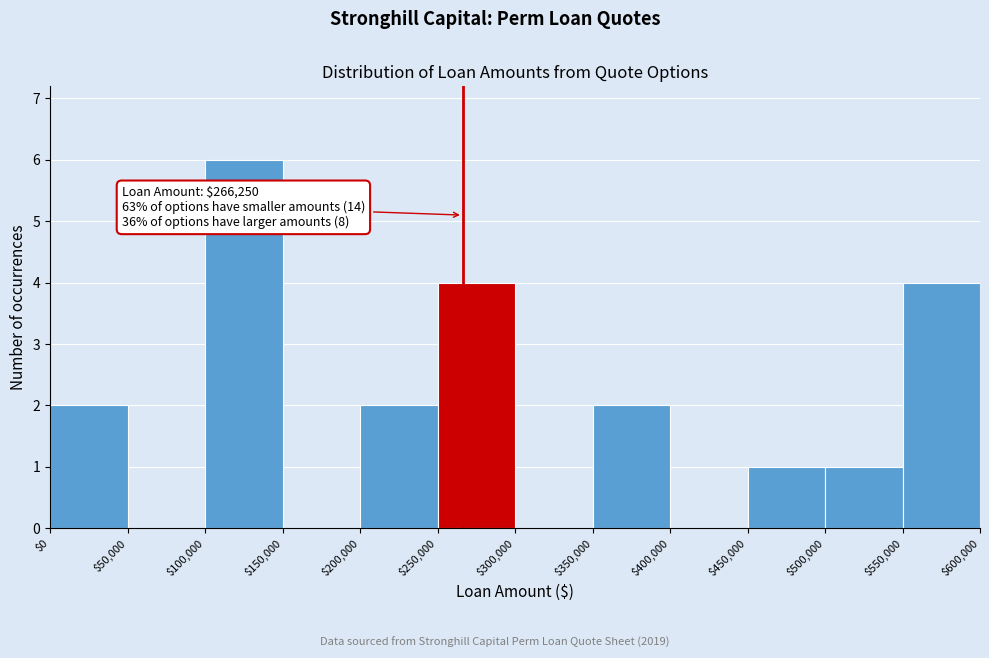

Which range on the x-axis has the tallest bar?

$100,000 to $150,000